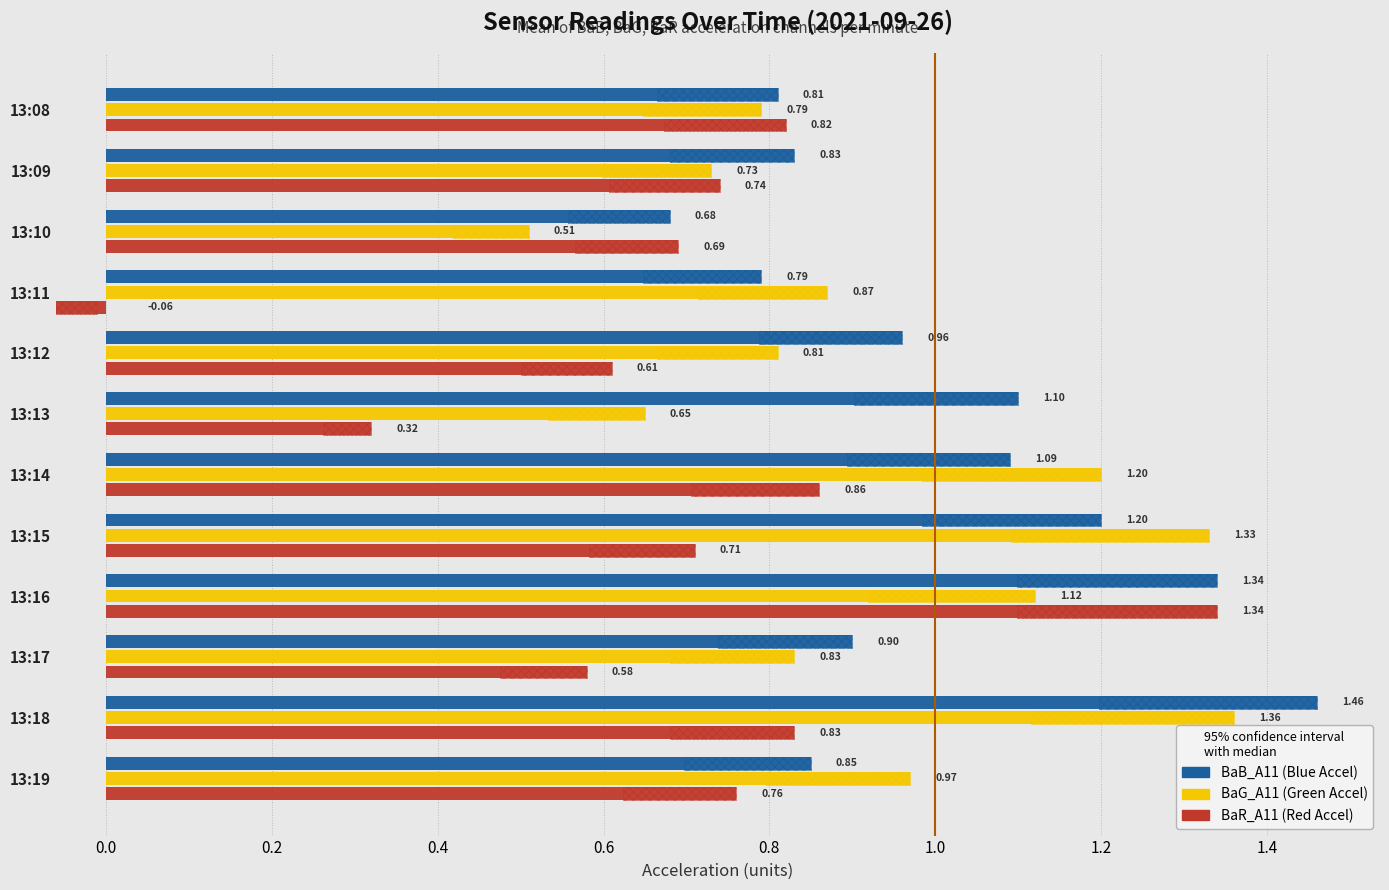

How many bars are there in total?

36